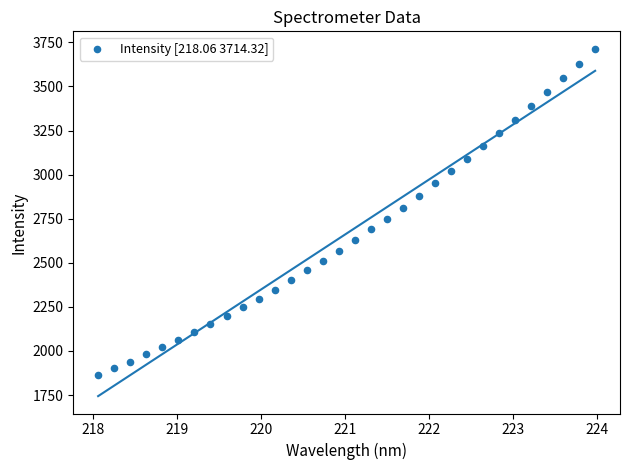

What is the range of Y values (max minus min)?

1849.2